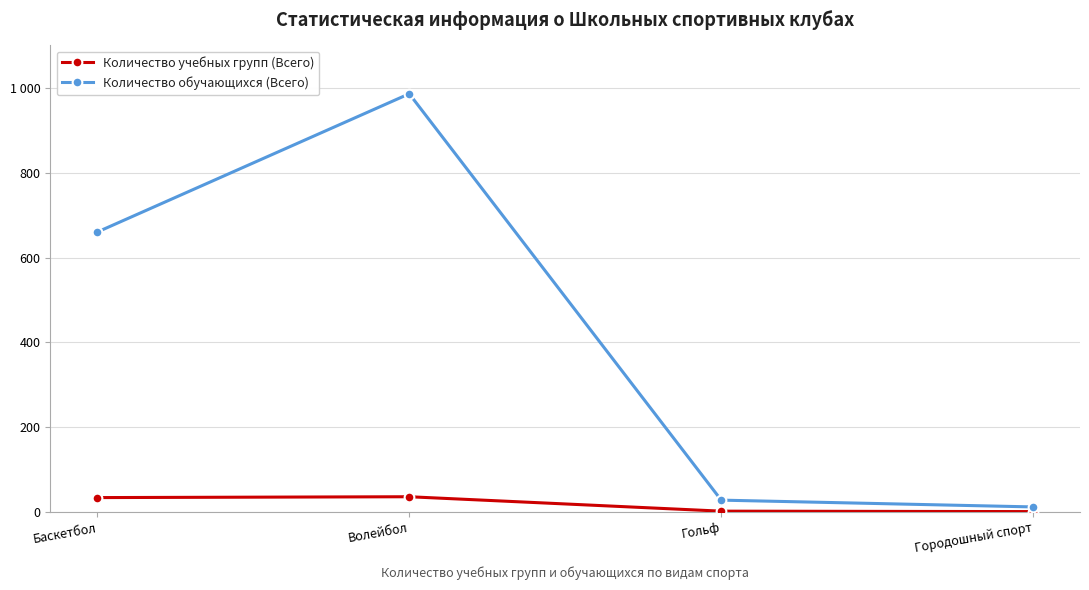

How many interior local peaks does the Количество обучающихся (Всего) series have?

1